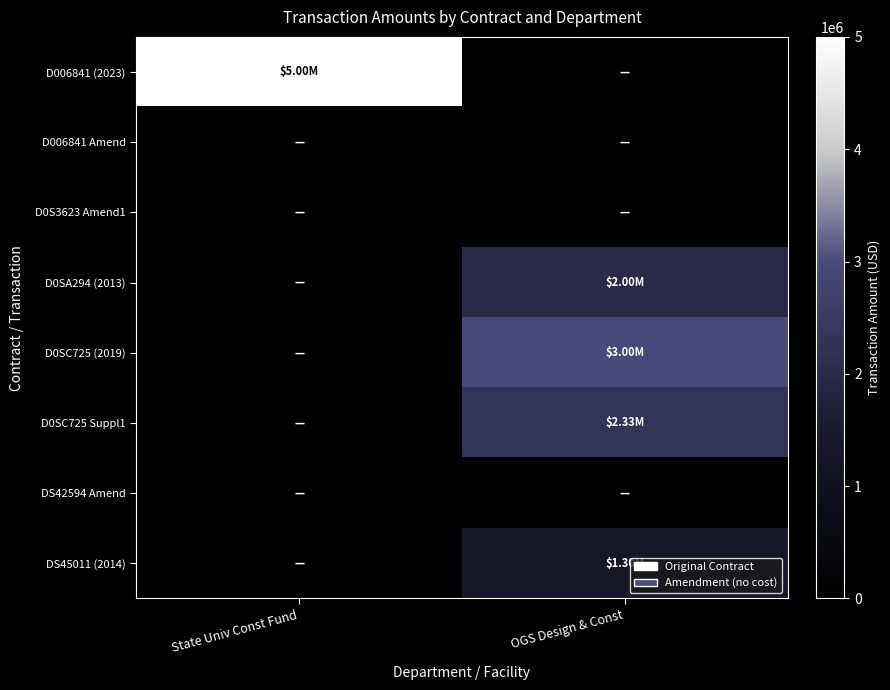

List the series in order of their peak value, highest first.

D006841 (2023), D0SC725 (2019), D0SC725 Suppl1, D0SA294 (2013), DS45011 (2014), D006841 Amend, D0S3623 Amend1, DS42594 Amend